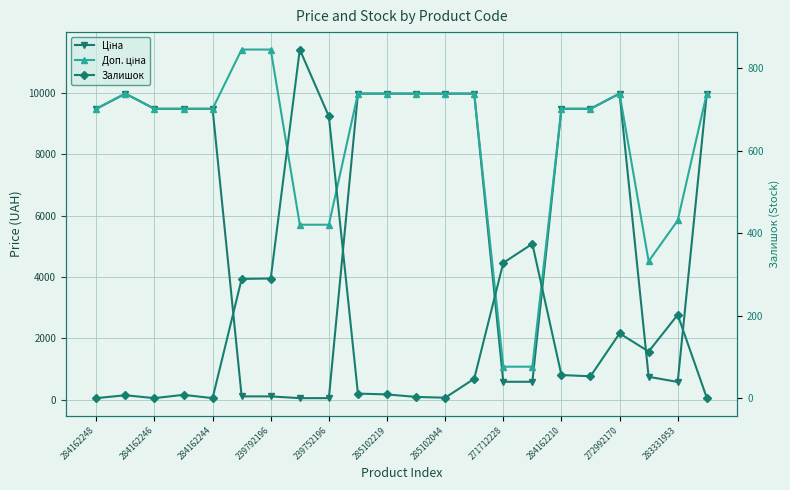

What is the maximum value shown in the chart?

11410.0